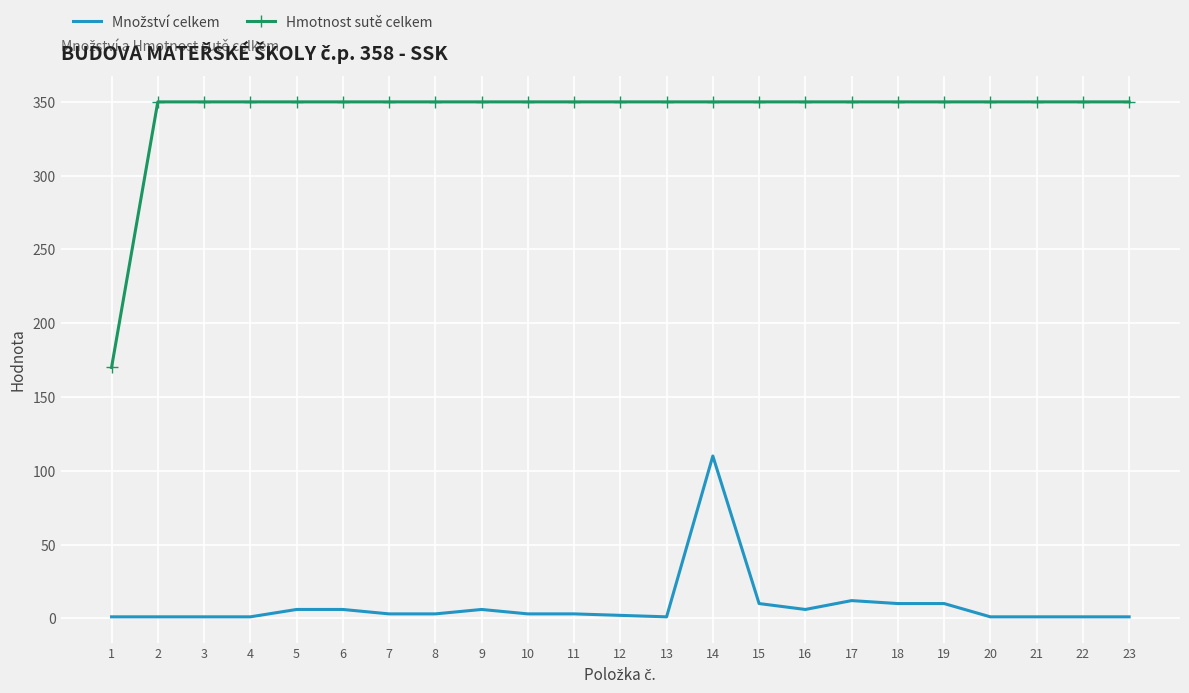

Which series has the largest total across all categories?

Hmotnost sutě celkem